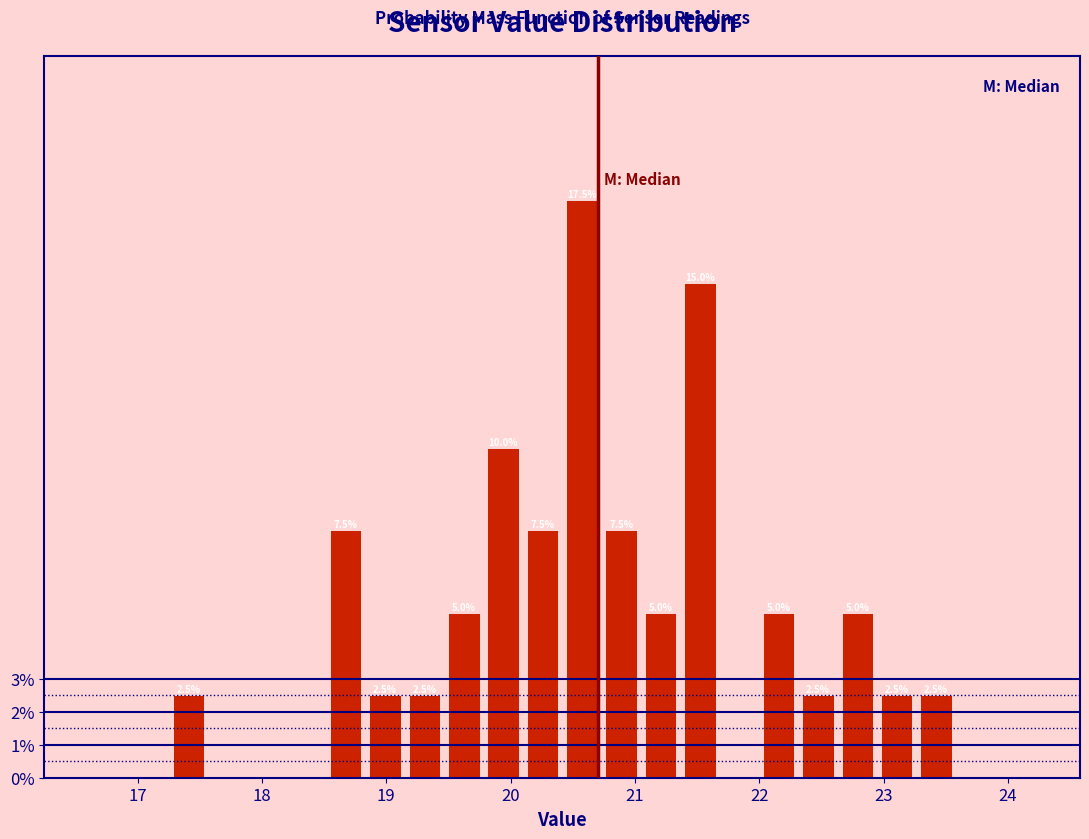

Read against the x-axis, roughly where is the centre of the tallest bar?

20.6